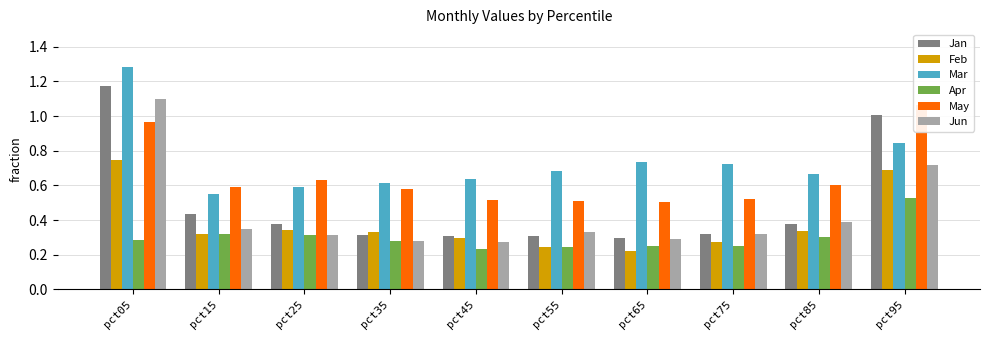

What is the difference between the second highest and minimum values in the Mar series?

0.3